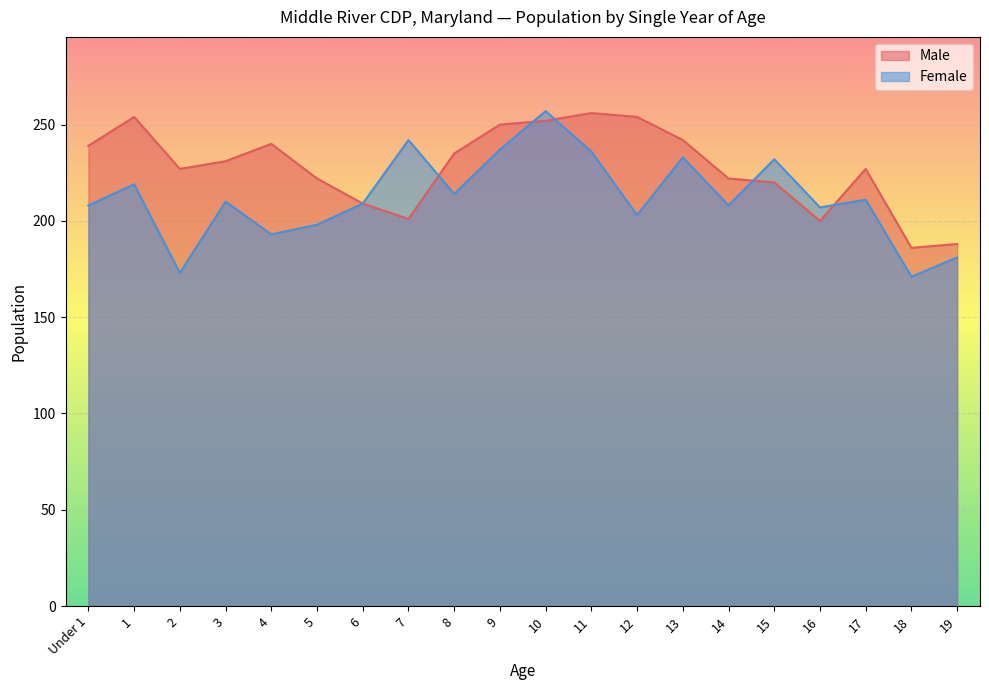

At 4, list the series in order from largest to smallest.

Male, Female